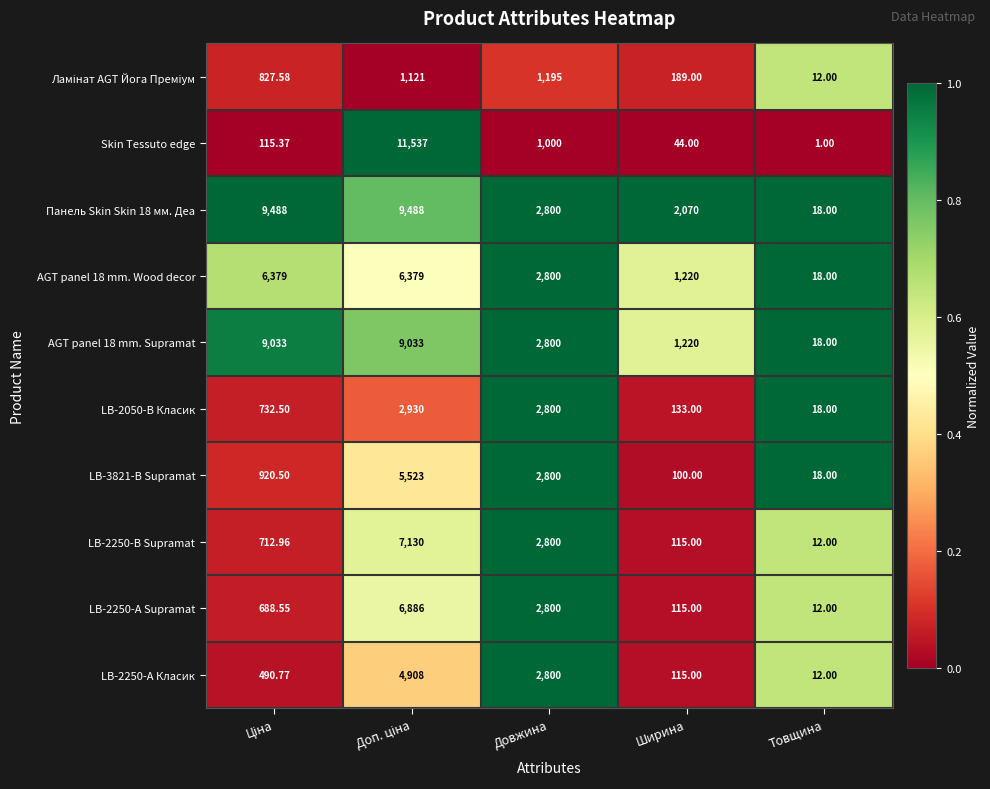

Is the value of AGT panel 18 mm. Wood decor at Довжина greater than the value of LB-2250-А Класик at Товщина?

Yes